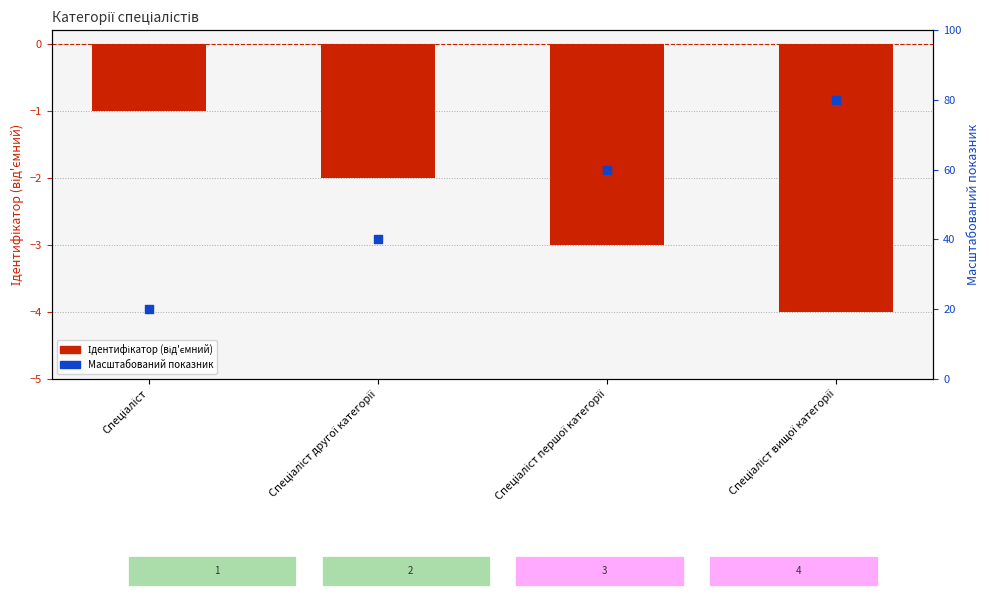

Which series has the largest total across all categories?

Ідентифікатор (scaled)